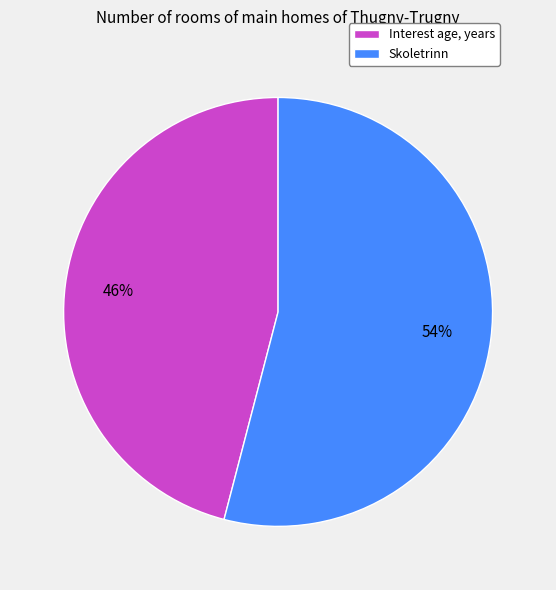

What is the largest slice in the pie chart?

Skoletrinn